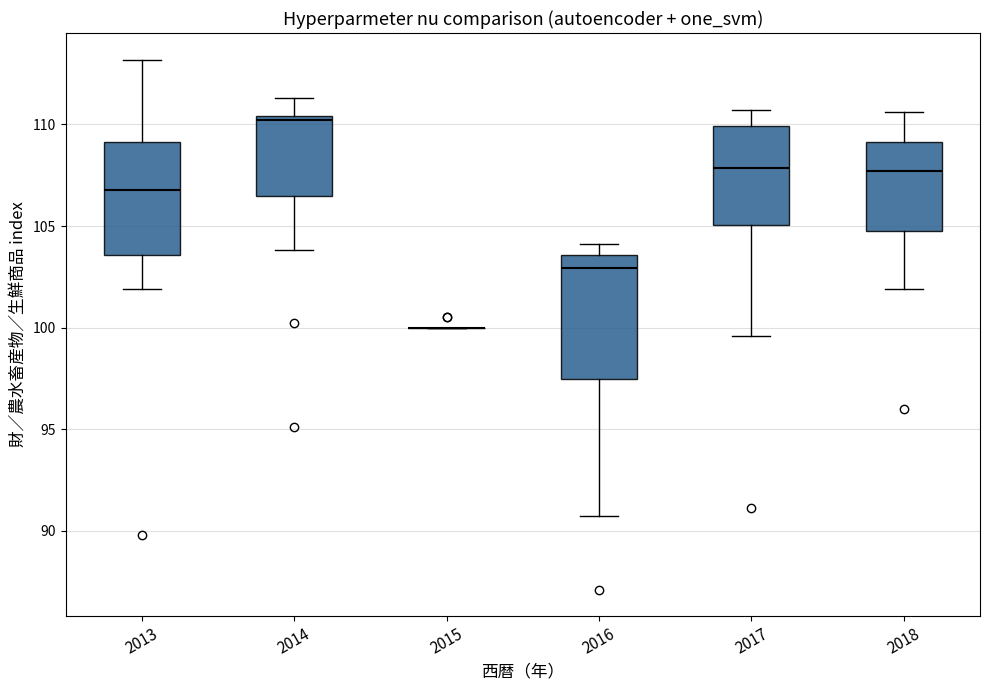

Reading left to right, read every box against the y-axis: the position of its median line, the range the box covers, and the ends of its whiskers. The values are not printed on the chart, so give them approximately, as read against the axis.

2013: median 107.0, box 103.5 to 109.0, whiskers 102.0 to 113.0
2014: median 110.0, box 106.5 to 110.5, whiskers 104.0 to 111.5
2015: box collapsed to a line at 100.0, whiskers 100.0 to 100.0
2016: median 103.0, box 97.5 to 103.5, whiskers 90.5 to 104.0
2017: median 108.0, box 105.0 to 110.0, whiskers 99.5 to 110.5
2018: median 107.5, box 105.0 to 109.0, whiskers 102.0 to 110.5